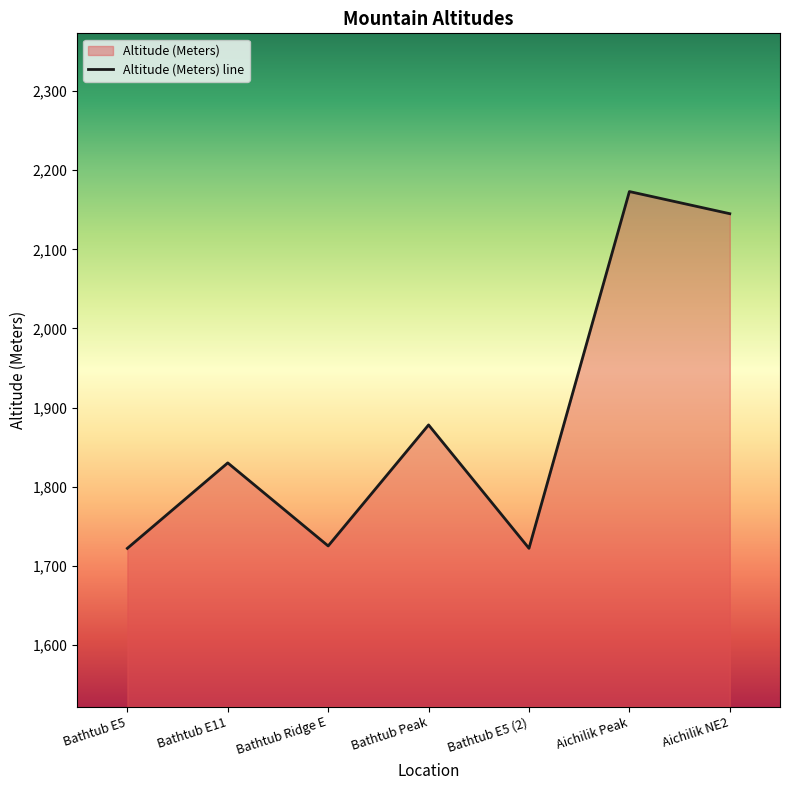

What position from the right is Bathtub E5?

7